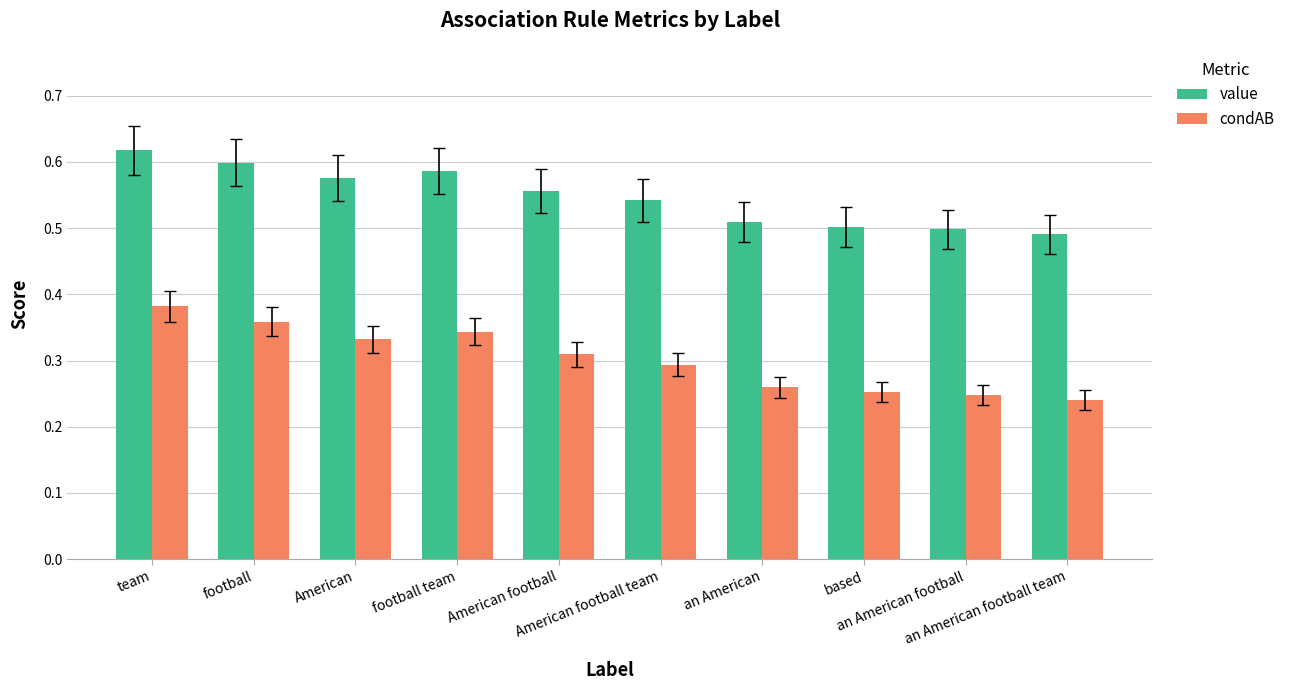

Which series has the largest total across all categories?

value